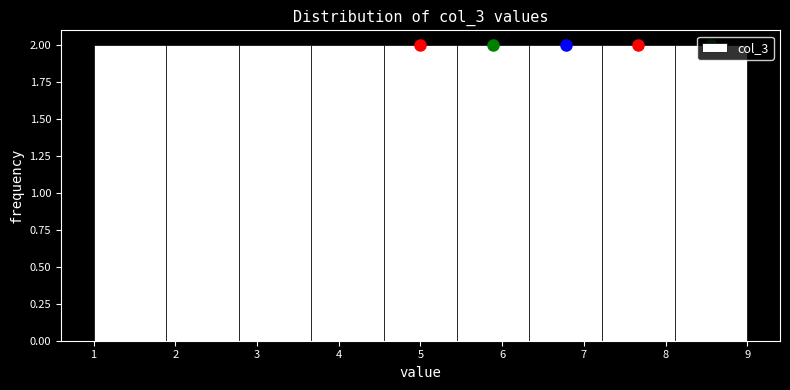

Reading left to right, list every bar in this chart as the range it spans on the x-axis followed by its height. Neither the bar edges nor the heights are printed on the chart, so give them approximately, as read against the axes.

1.0 to 1.9: 2
1.9 to 2.8: 2
2.8 to 3.7: 2
3.7 to 4.6: 2
4.6 to 5.4: 2
5.4 to 6.3: 2
6.3 to 7.2: 2
7.2 to 8.1: 2
8.1 to 9.0: 2